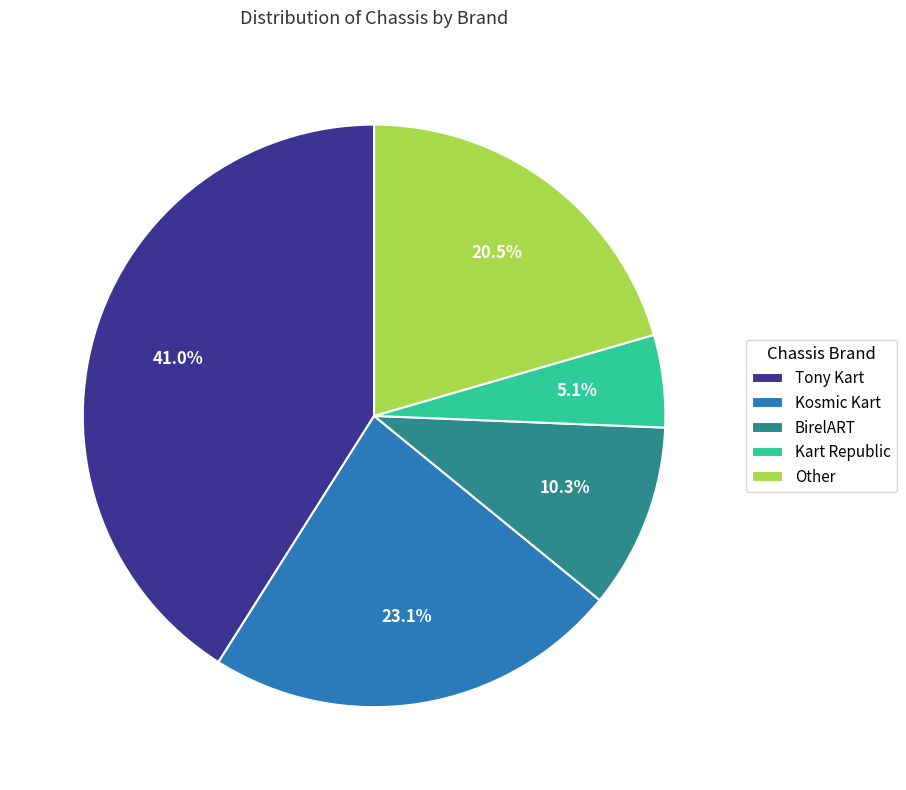

Rank the categories by value from highest to lowest.

Tony Kart, Kosmic Kart, Other, BirelART, Kart Republic